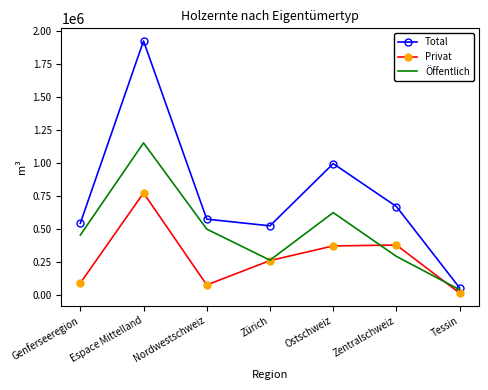

Which series has the largest range (max minus min)?

Total